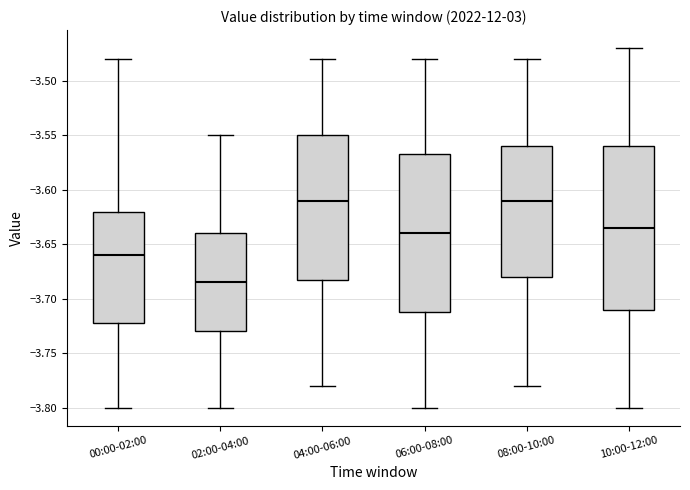

Where does the upper whisker of the box for 02:00-04:00 end on the y-axis? The values are not printed on the chart, so give them approximately, as read against the axis.

-3.550